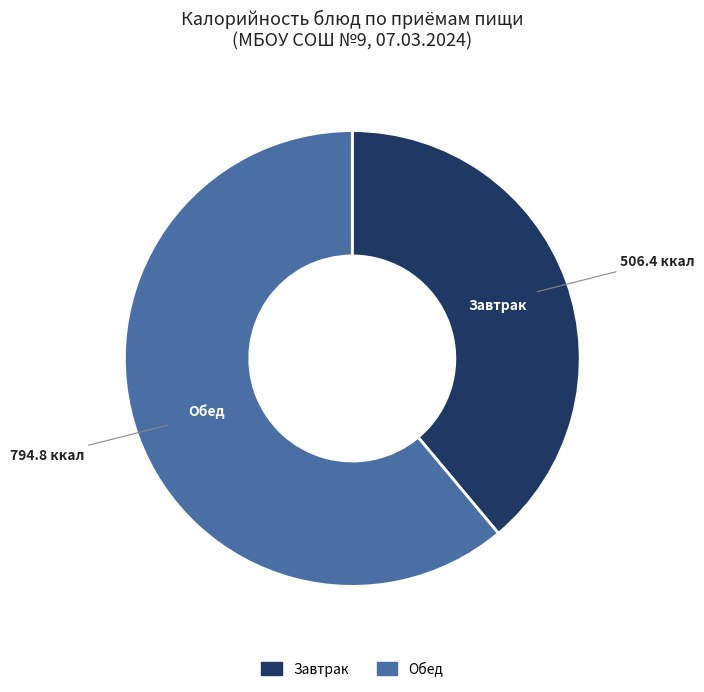

Does any single category account for the majority?

Yes